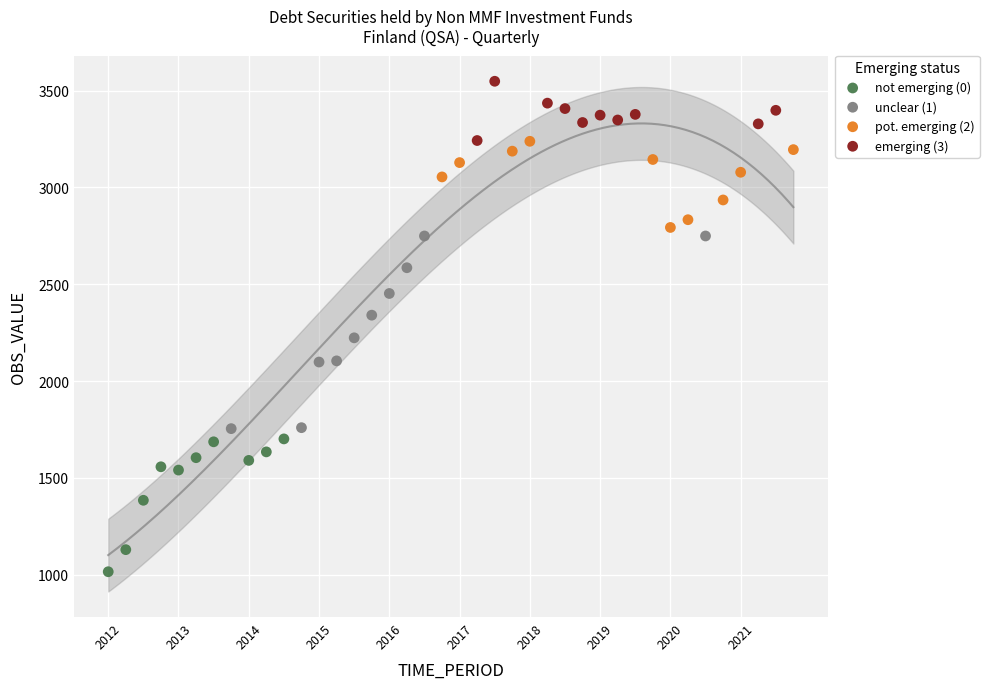

Which series reaches the maximum Y coordinate?

emerging (3)